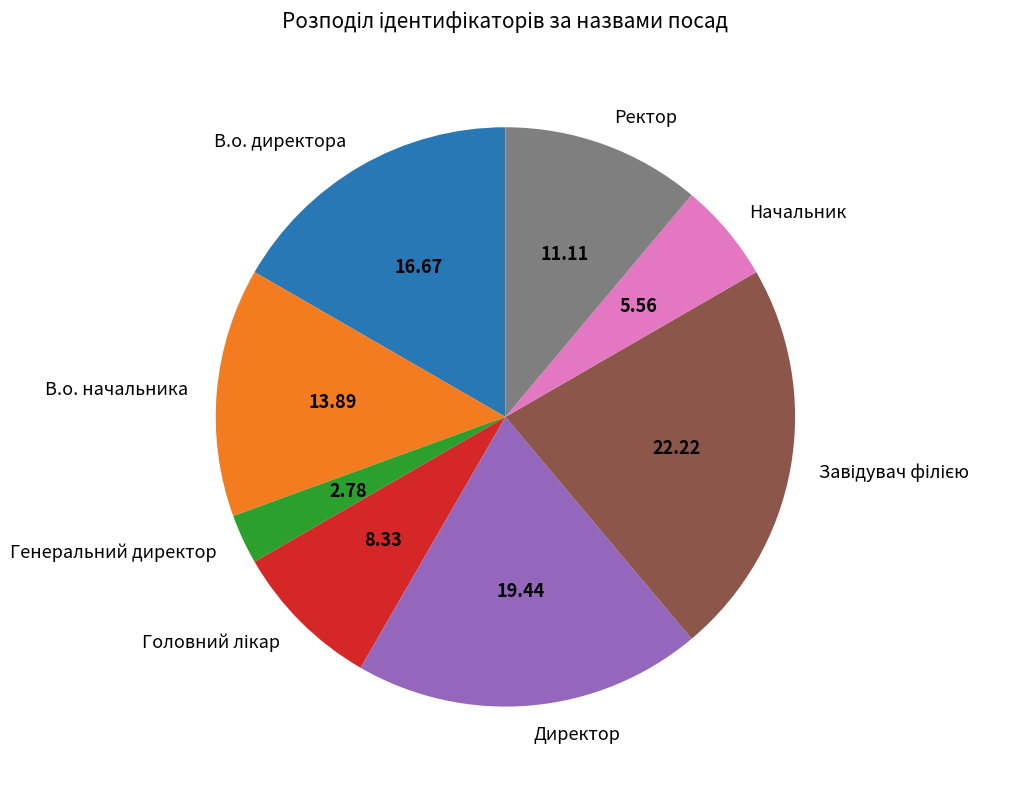

Which has a higher value, Директор or В.о. начальника?

Директор